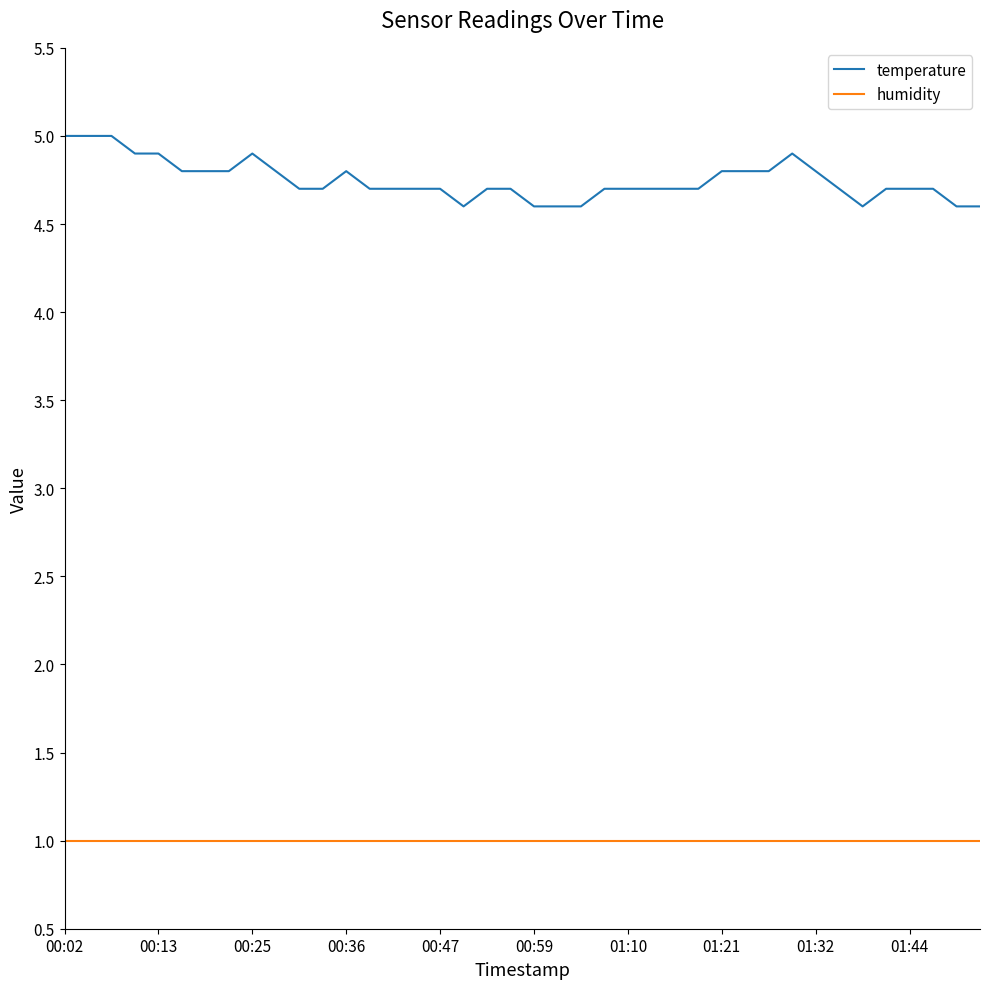

Rank the series by their maximum value, from lowest to highest.

humidity, temperature